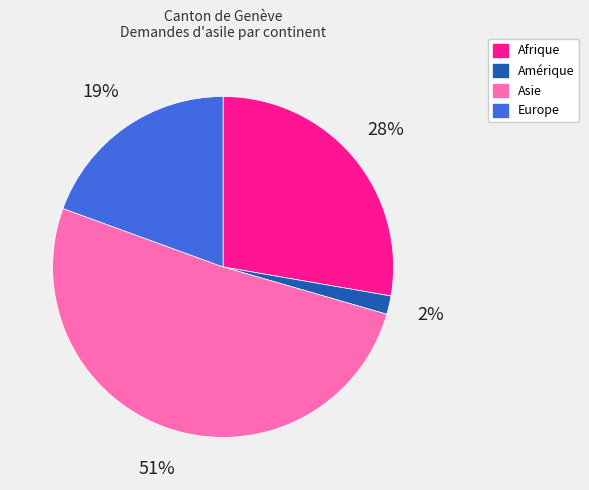

Approximately how many times larger is the value at Amérique compared to Afrique?

0.1